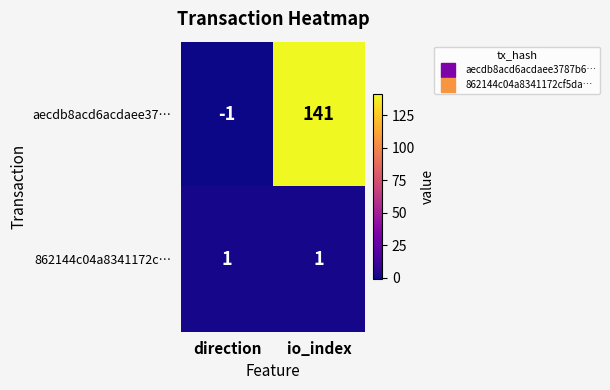

Which series has the largest total across all categories?

aecdb8acd6acdaee37…